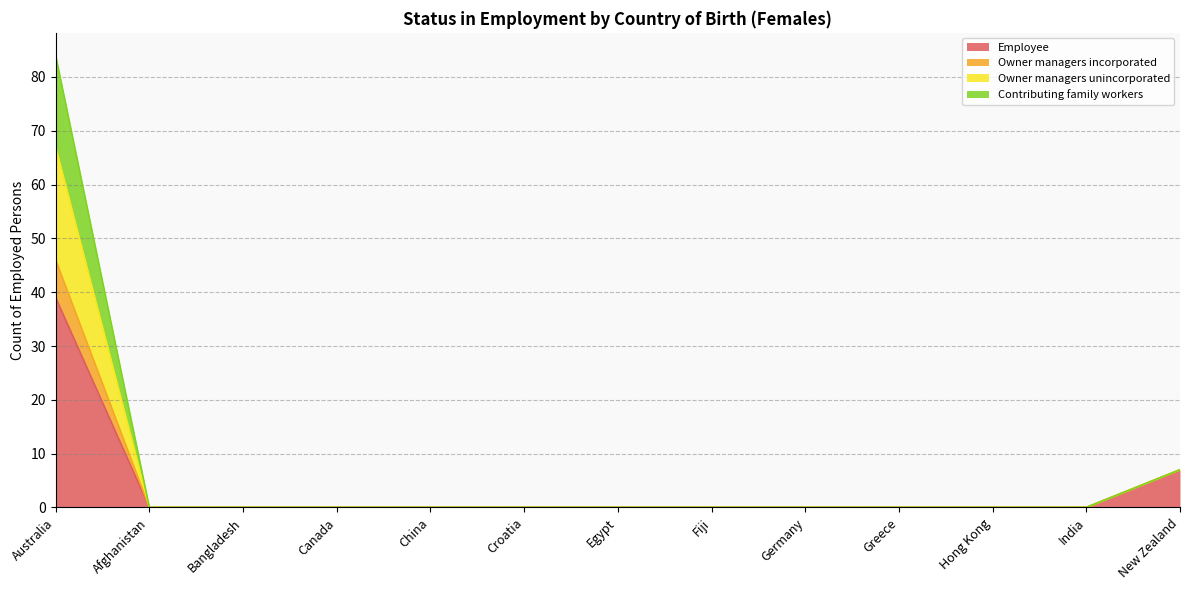

The value of Owner managers unincorporated at Hong Kong is 0. True or false?

True